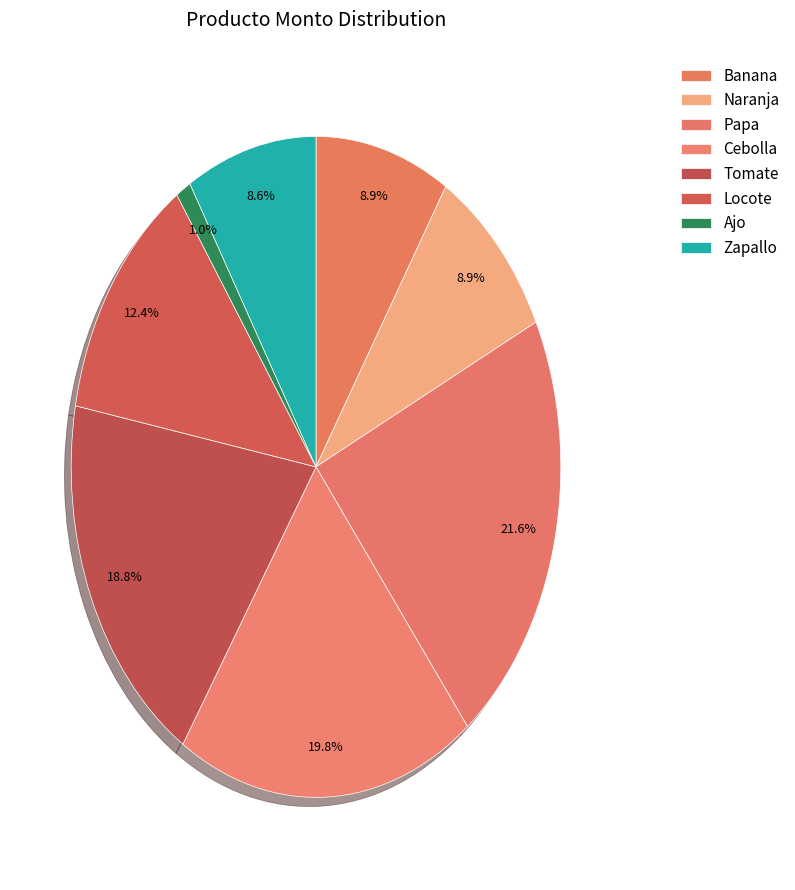

Which category has the biggest portion of the pie?

Papa